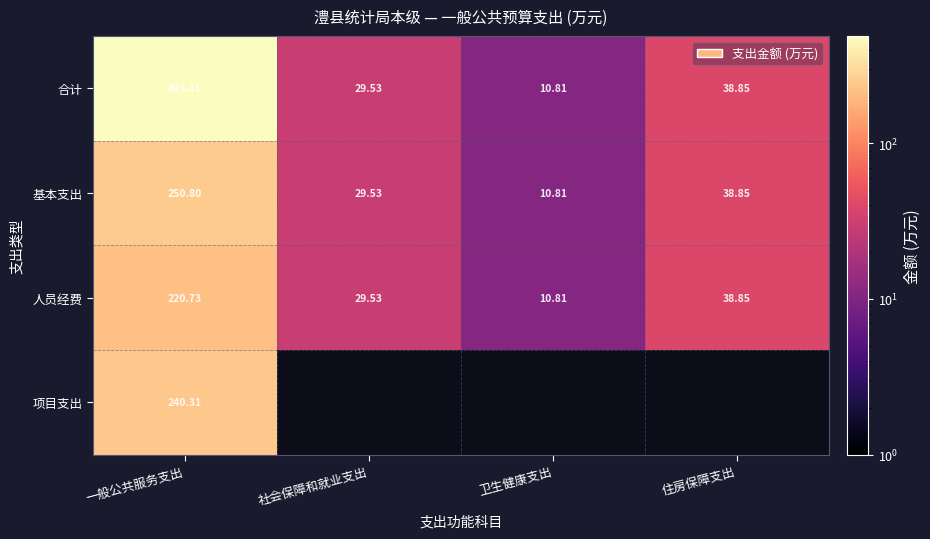

Which category has the lowest value across all series?

卫生健康支出